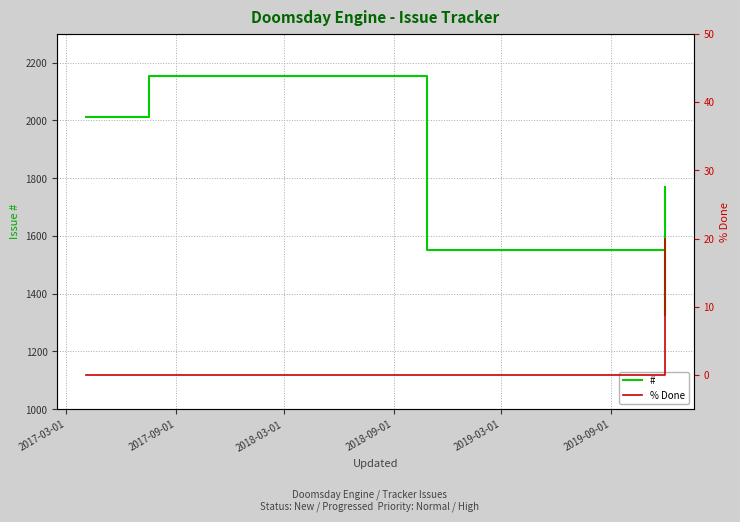

At which label does # reach its minimum?

2019-03-01